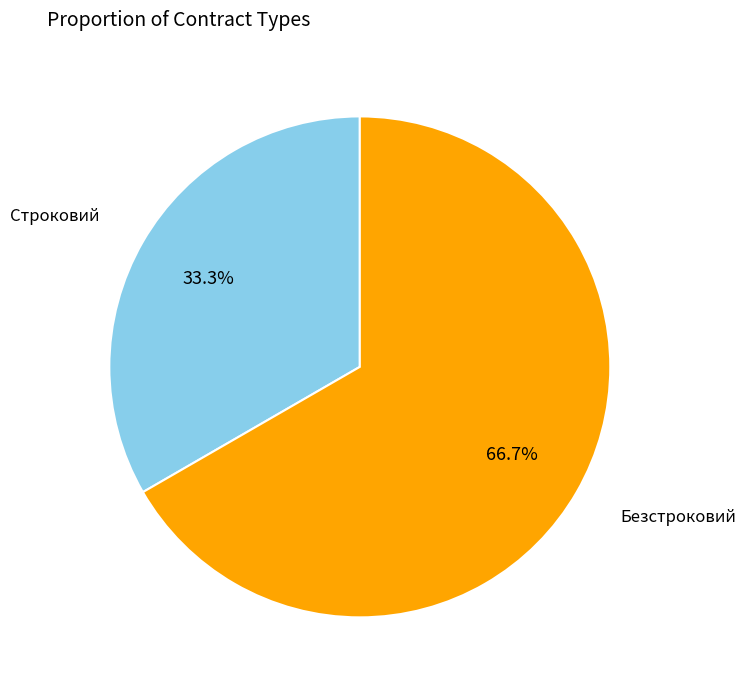

Between Безстроковий and Строковий, which is larger?

Безстроковий